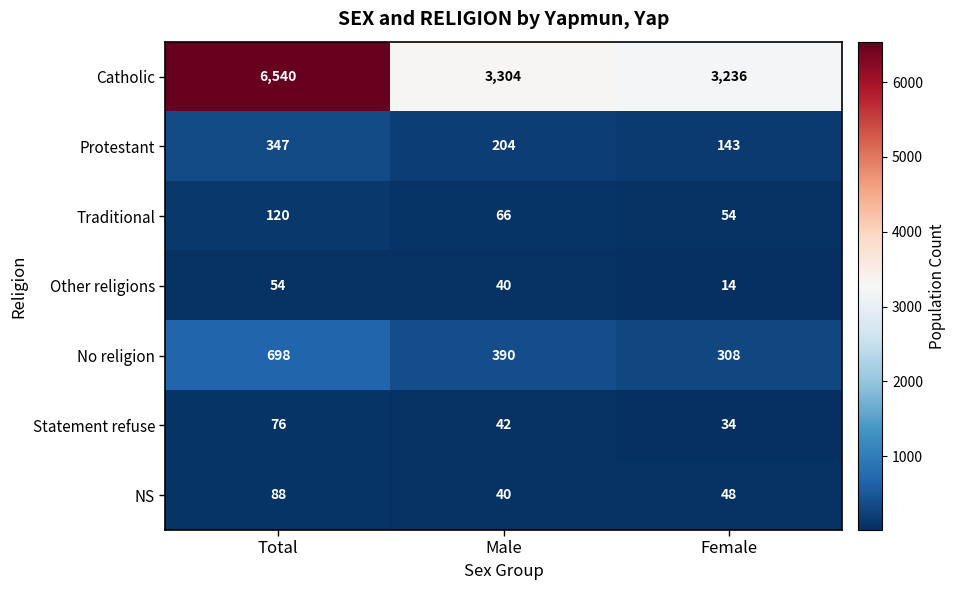

The value of Protestant at Male is 204. True or false?

True